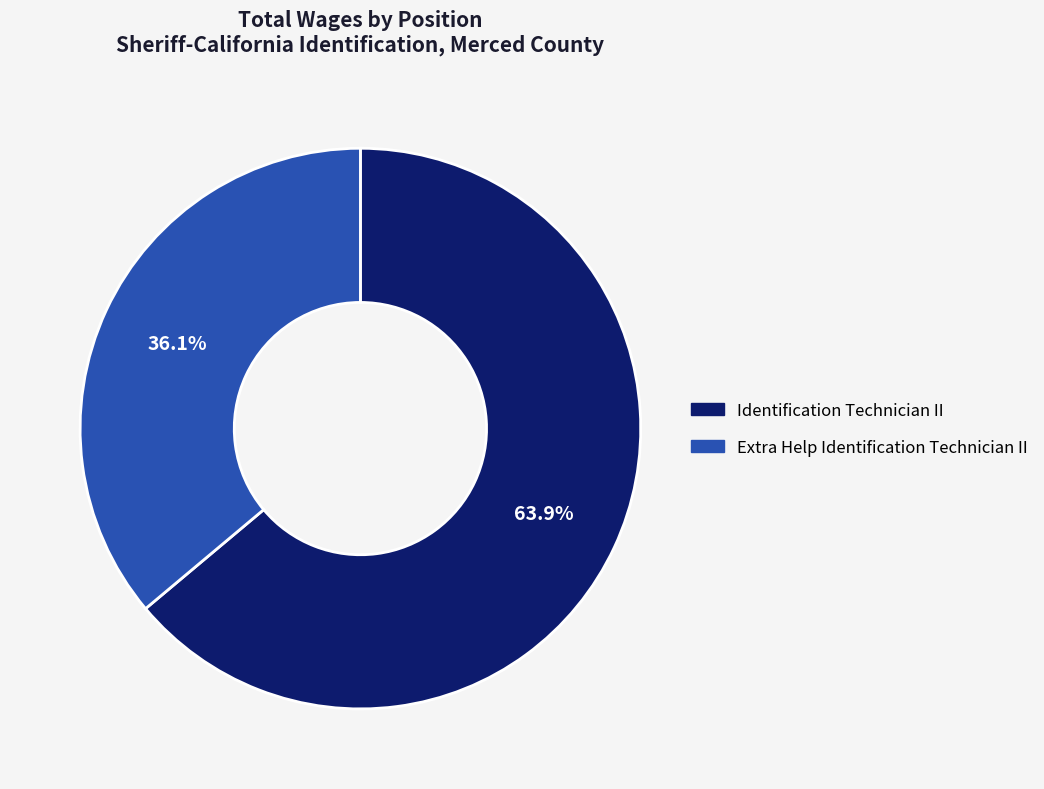

To the nearest percent, what is the difference between the largest and smallest slice percentages?

28%